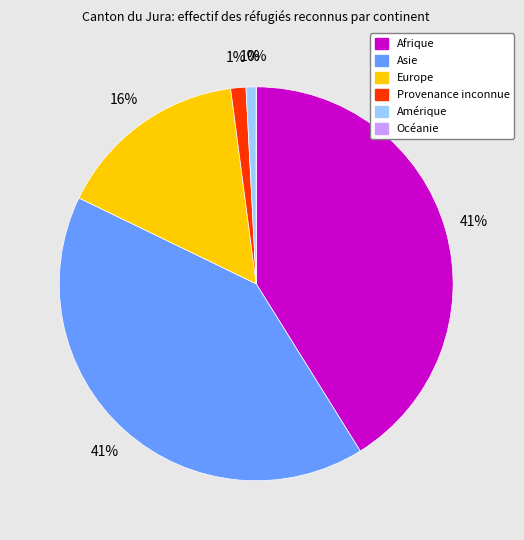

What is the total percentage of Amérique and Océanie?

0.8%